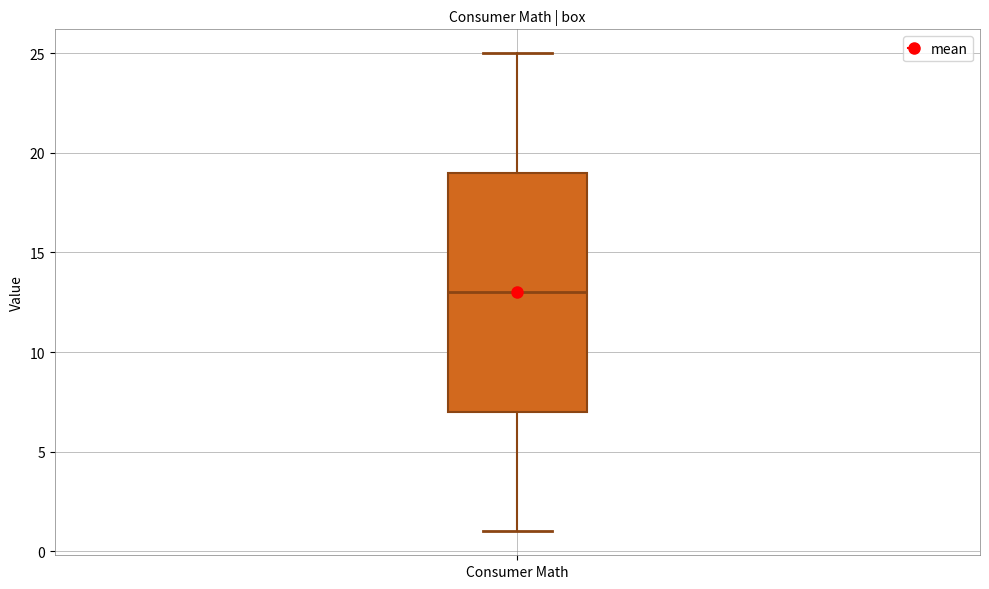

Where does the lower whisker of the box for Consumer Math end on the y-axis? The values are not printed on the chart, so give them approximately, as read against the axis.

1